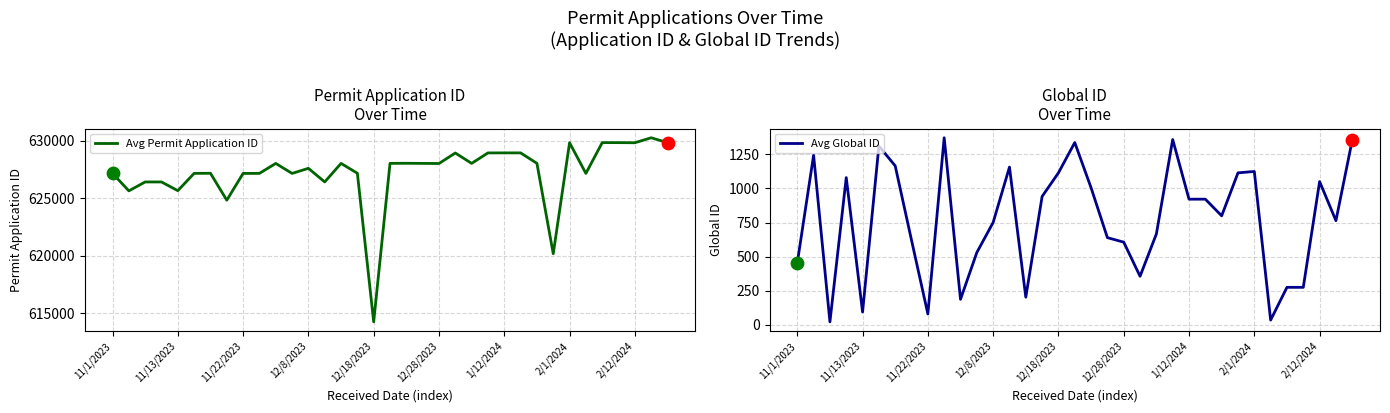

Which series has the largest total across all categories?

Avg Permit Application ID